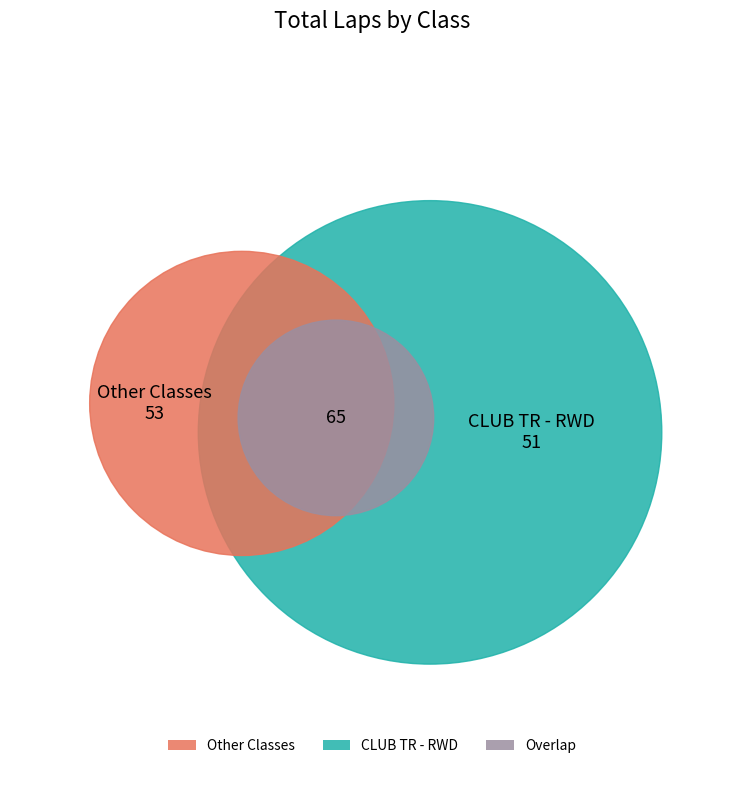

True or false: STREET - FWD accounts for 27% of the total.

False